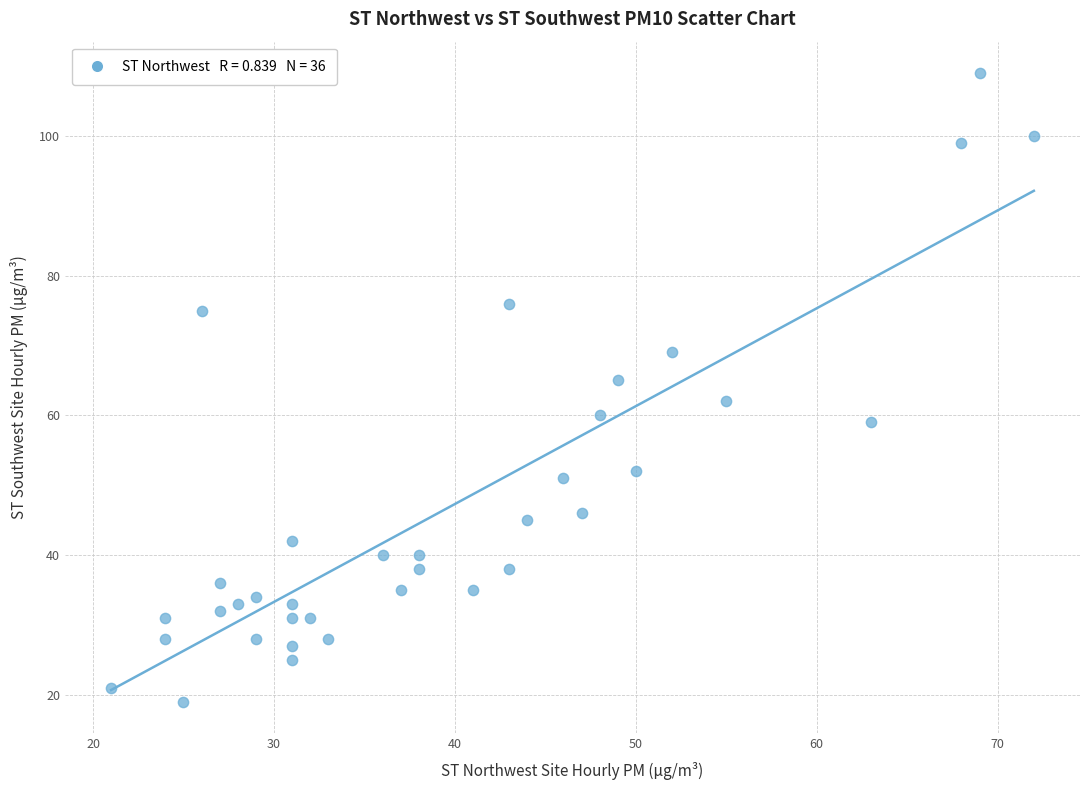

What Y value in the scatter plot is closest to 64?

65